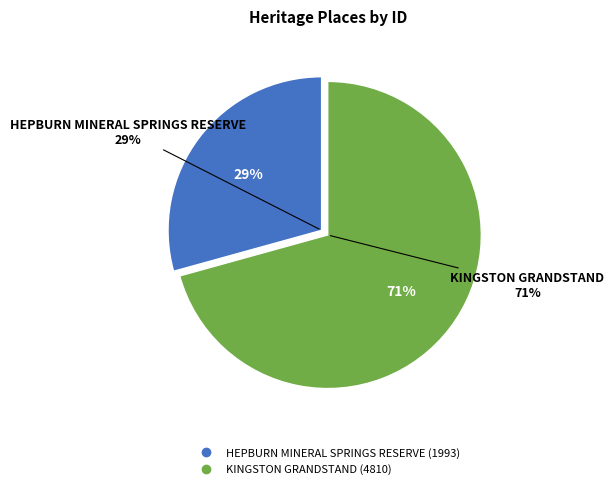

Which slice represents more than half of the pie?

KINGSTON GRANDSTAND